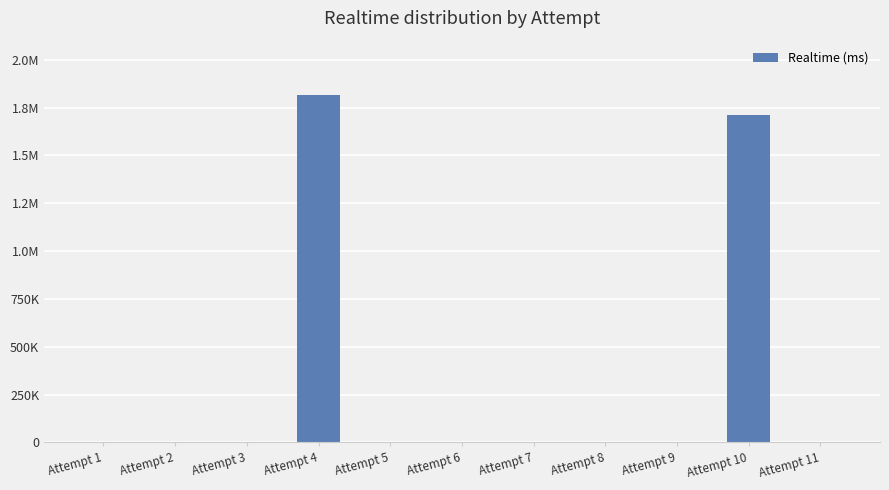

Is it true that the value at Attempt 2 is 1215618?

False